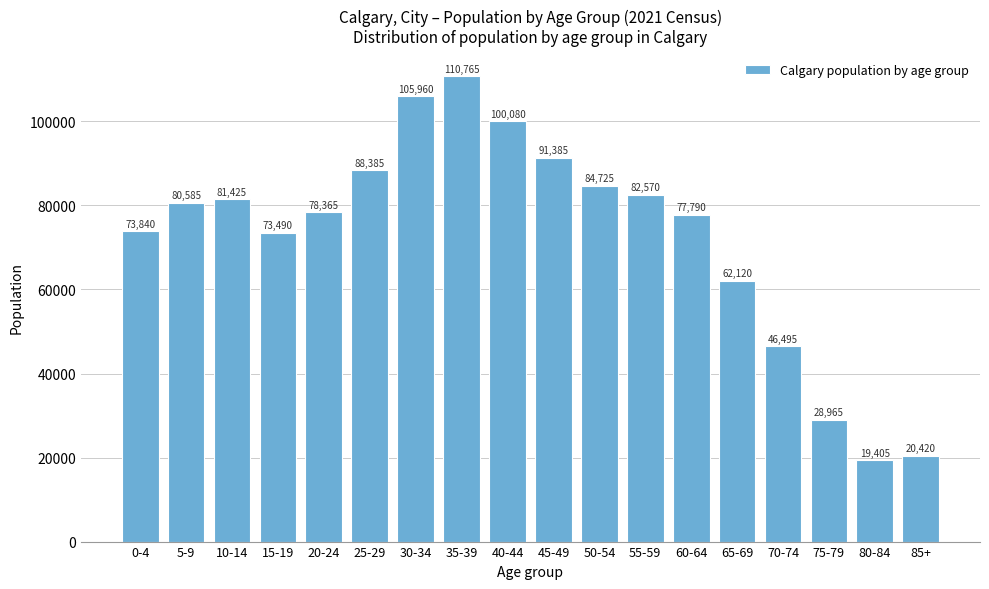

Reading left to right, transcribe all the data shown in this chart.

0-4=73840	5-9=80585	10-14=81425	15-19=73490	20-24=78365	25-29=88385	30-34=105960	35-39=110765	40-44=100080	45-49=91385	50-54=84725	55-59=82570	60-64=77790	65-69=62120	70-74=46495	75-79=28965	80-84=19405	85+=20420